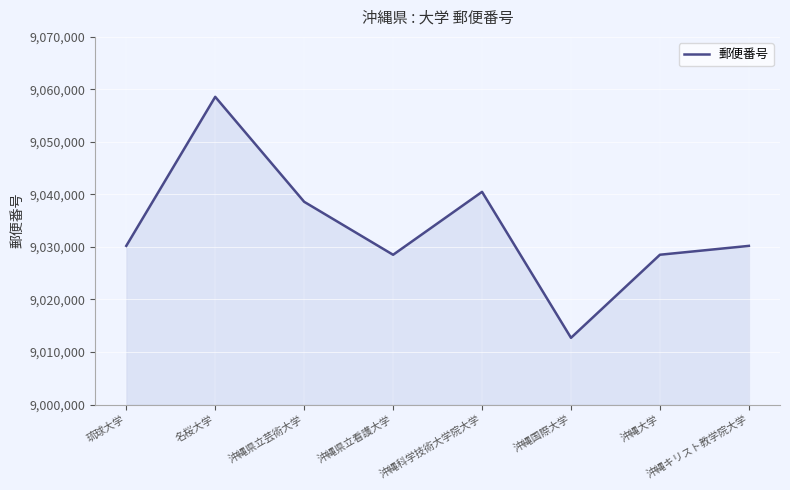

What is the sum of all values?

72267837